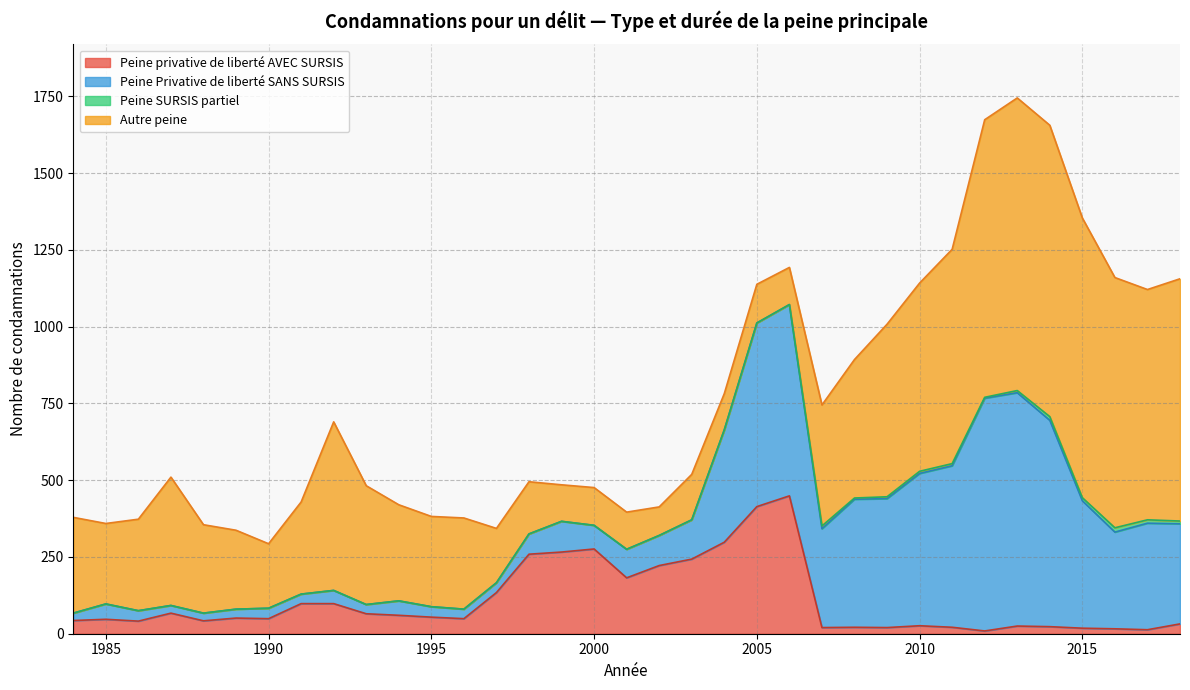

The value of Peine privative de liberté AVEC SURSIS at 1995 is 54. True or false?

True